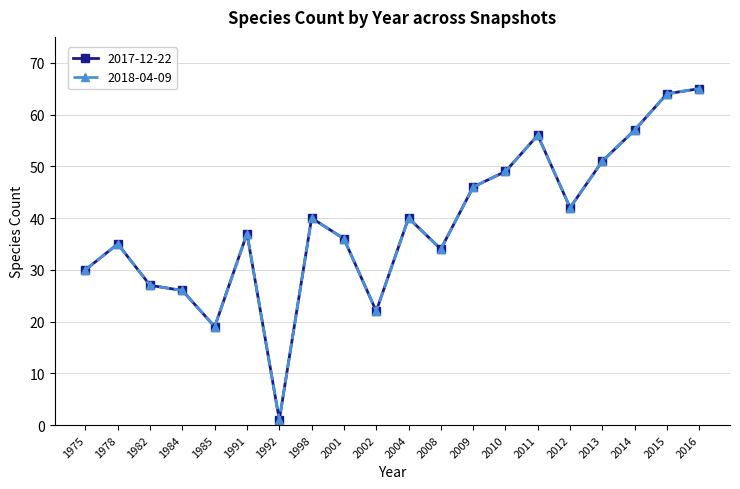

Is the value of 2018-04-09 at 2010 greater than the value of 2017-12-22 at 1992?

Yes